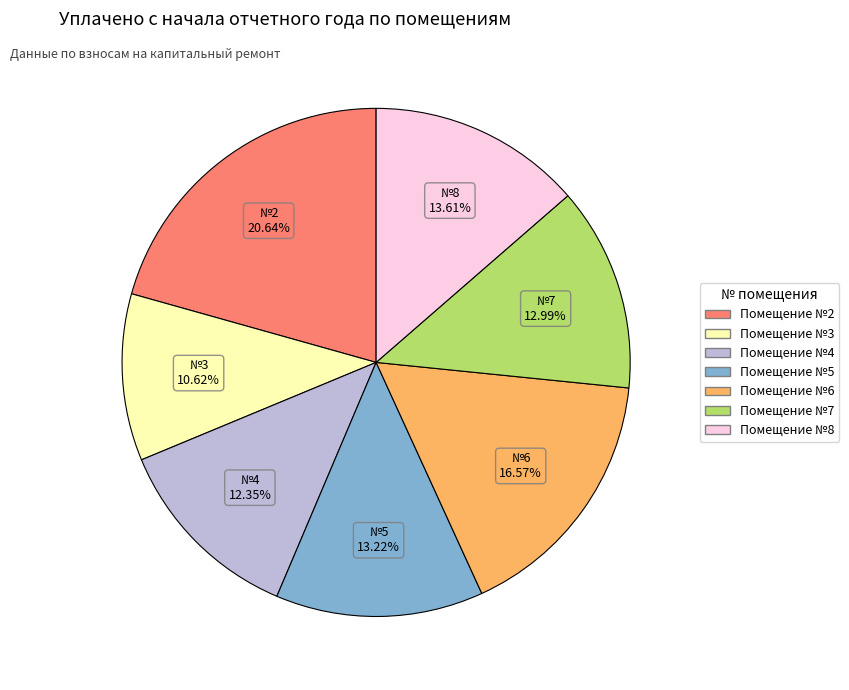

To the nearest percent, what is the average slice percentage?

14%